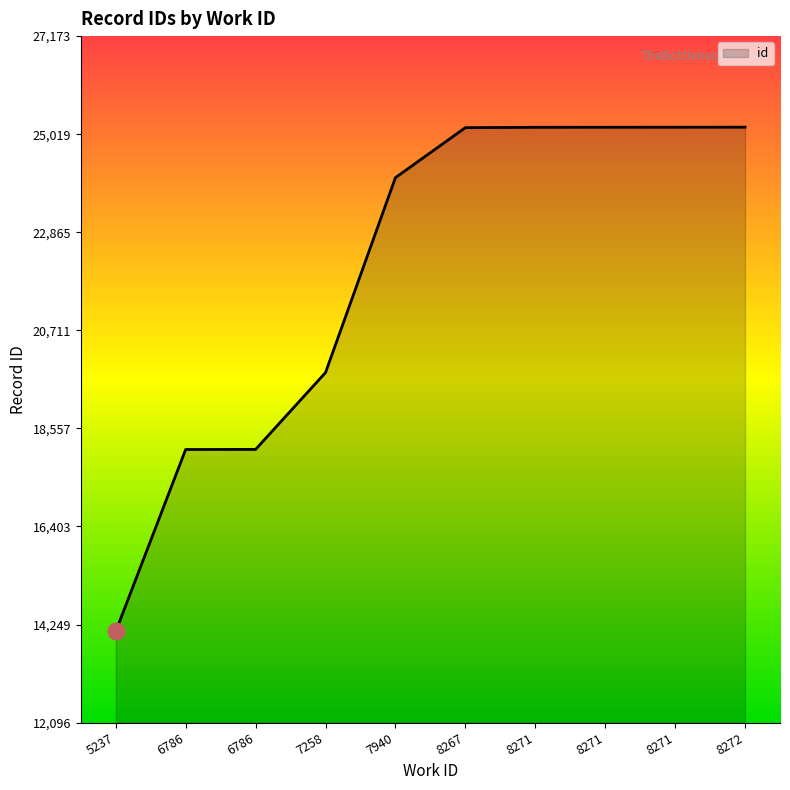

Reading right to left, extract all data points from this chart.

8272=25173	8271=25172	8271=25171	8271=25170	8267=25162	7940=24064	7258=19782	6786=18095	6786=18093	5237=14096